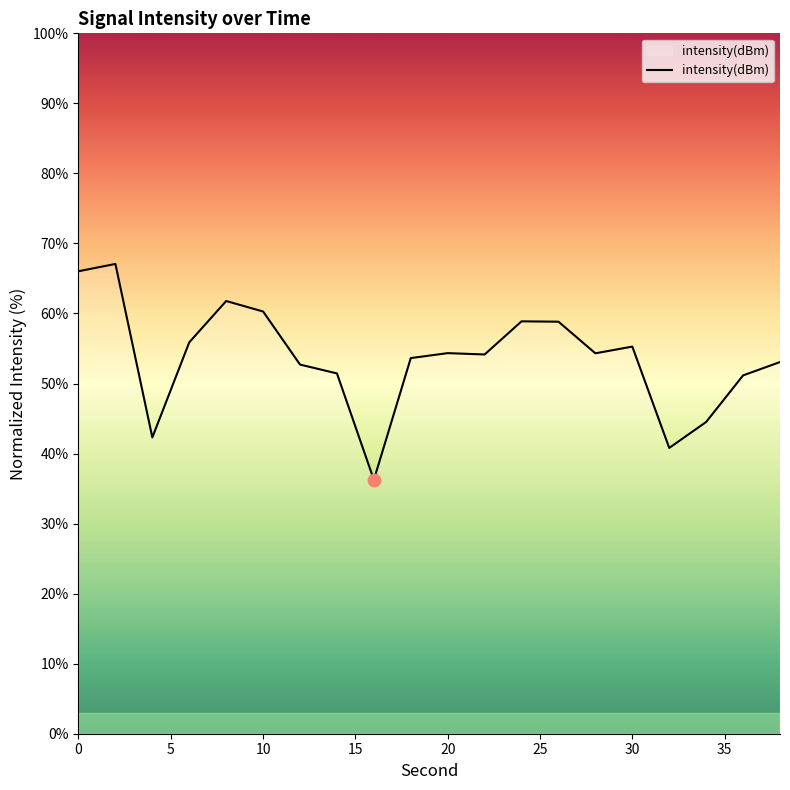

What is the difference between the maximum and minimum values?

30.8